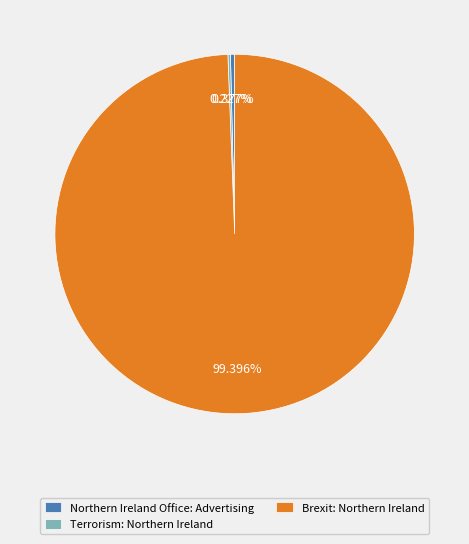

To the nearest percent, what is the difference between the largest and smallest slice percentages?

99%